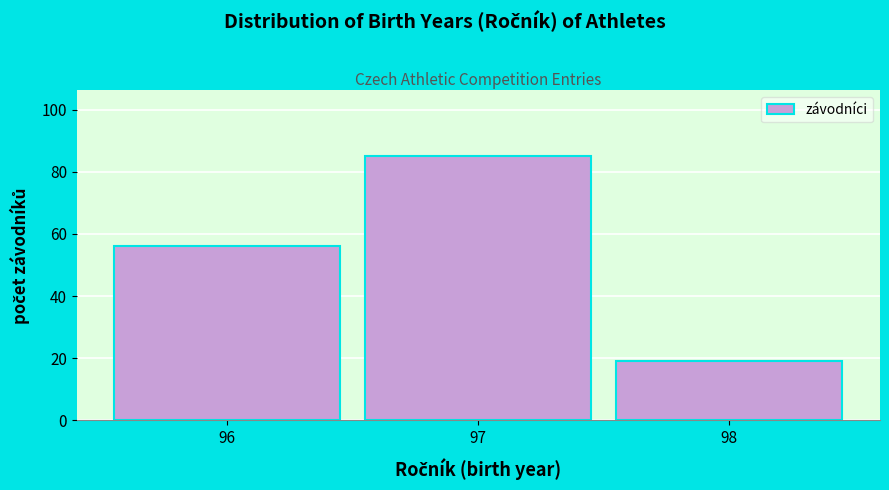

Reading left to right, what are all the values shown in this chart?

56	85	19